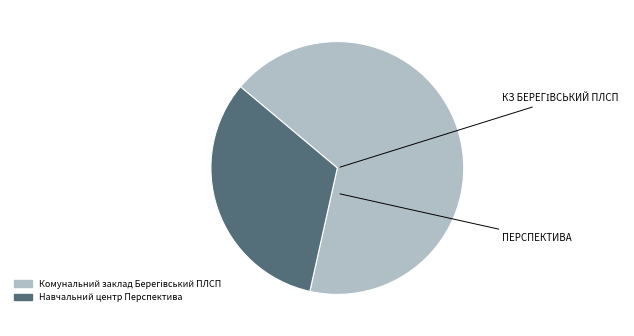

How many segments does this pie chart have?

2